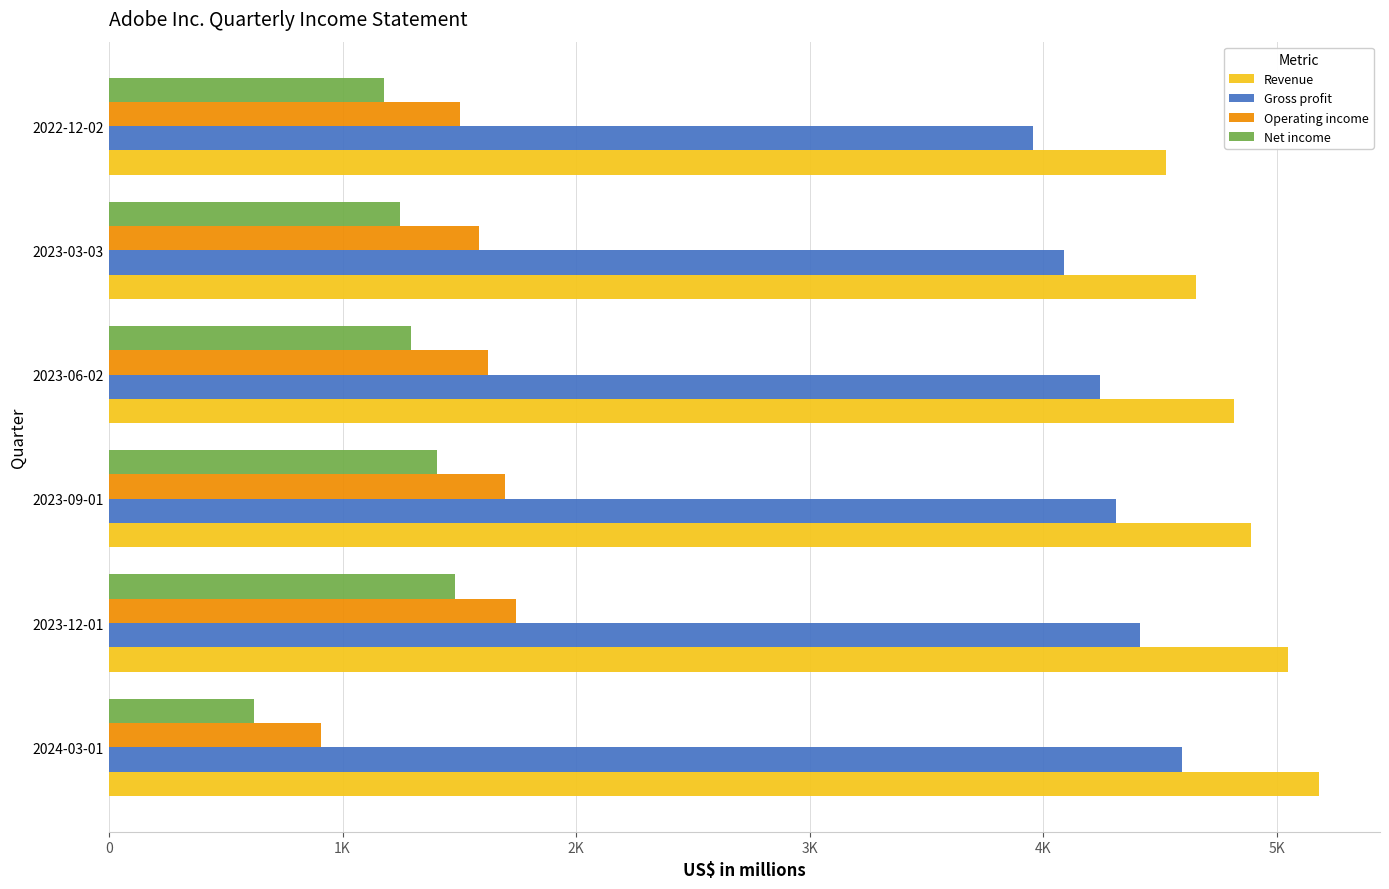

Reading left to right, transcribe all the data shown in this chart.

Revenue: 5182	5048	4890	4816	4655	4525
Gross profit: 4592	4414	4310	4244	4087	3957
Operating income: 907	1743	1697	1624	1586	1505
Net income: 620	1483	1403	1295	1247	1176